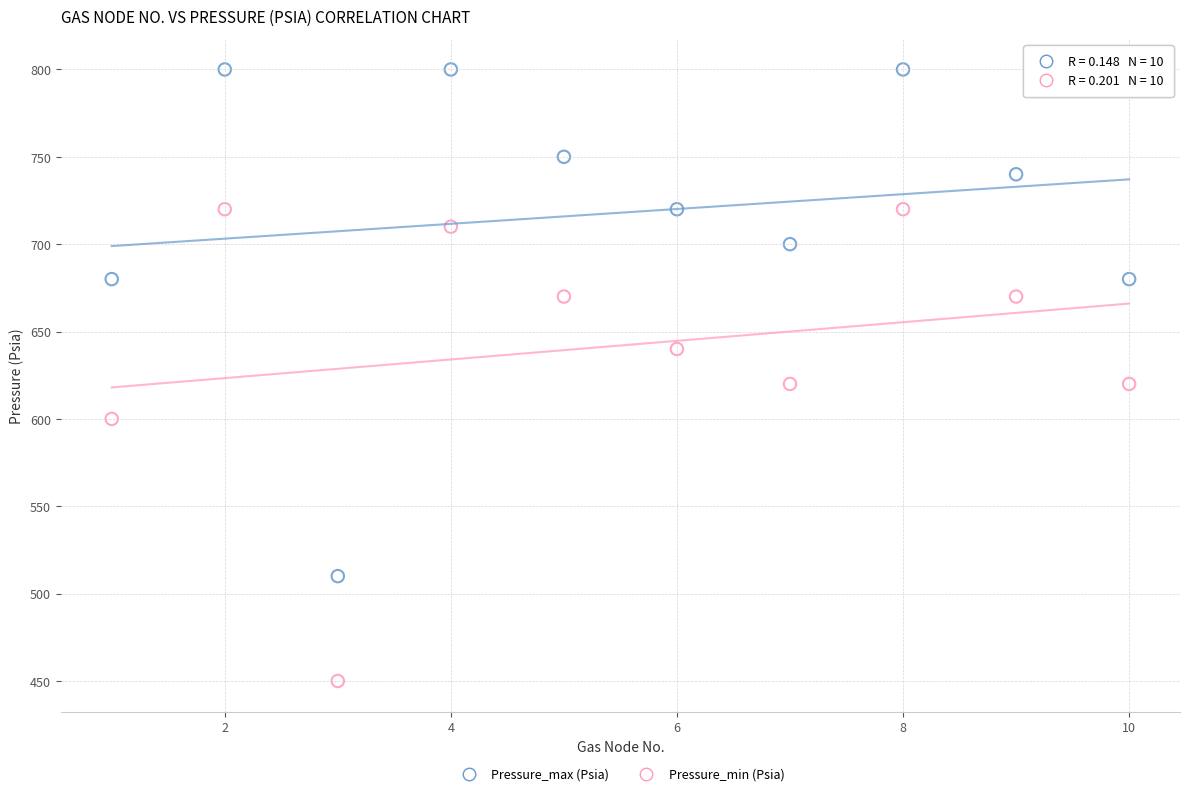

Across all data points, what is the range of Y values (max minus min)?

350